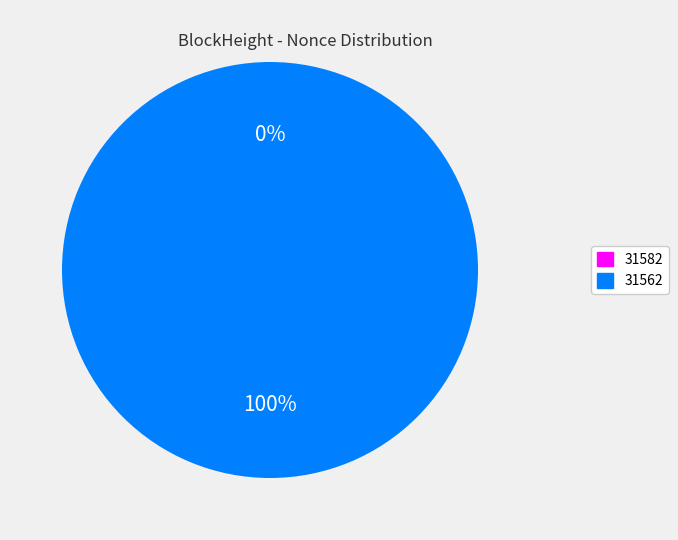

Which has a higher value, 31562 or 31582?

31562